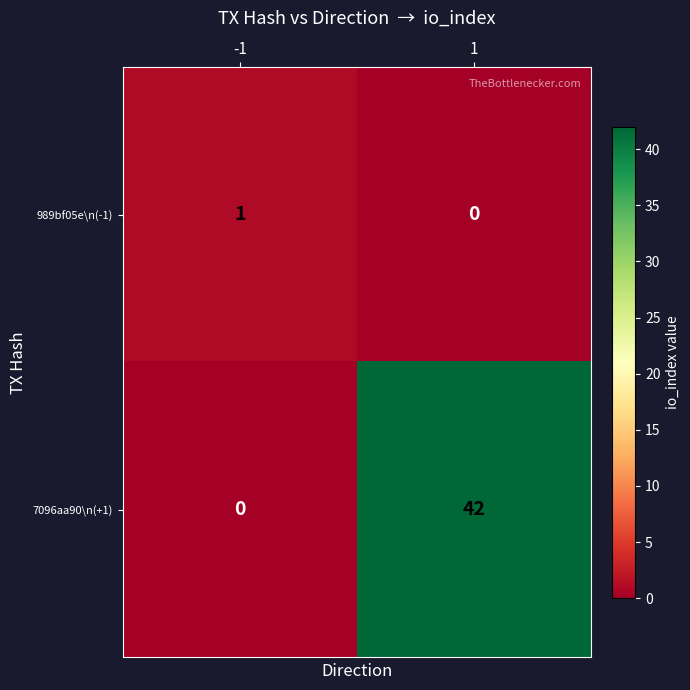

Which series has the widest spread of values?

7096aa90\n(+1)